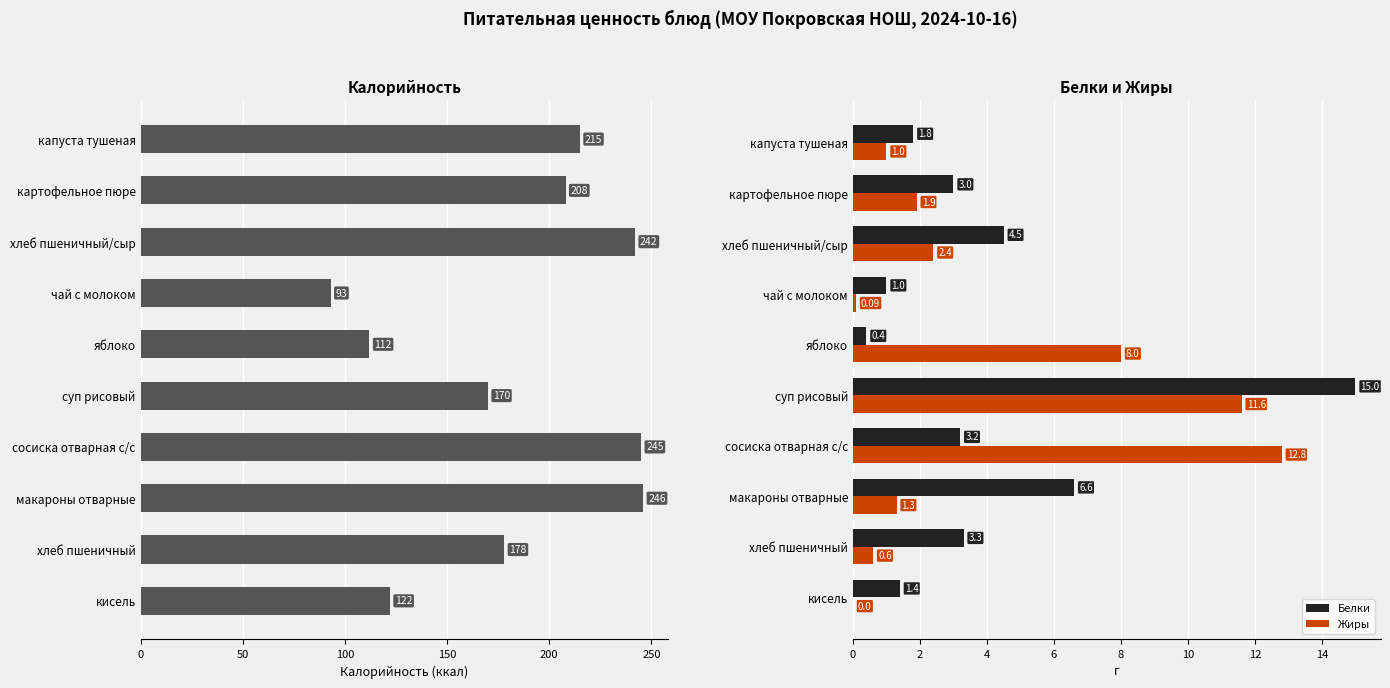

What is the maximum value for Жиры?

12.8